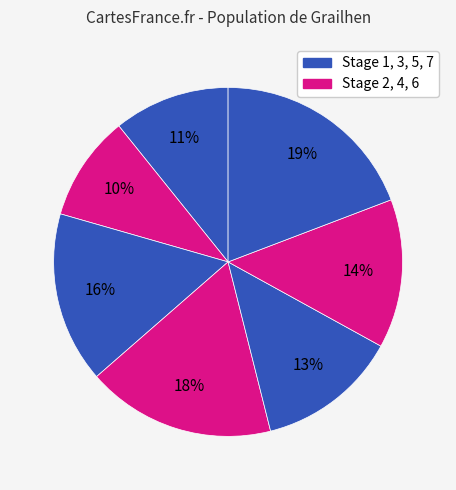

Rank the categories by value from lowest to highest.

Stage 2, Stage 1, Stage 5, Stage 6, Stage 3, Stage 4, Stage 7